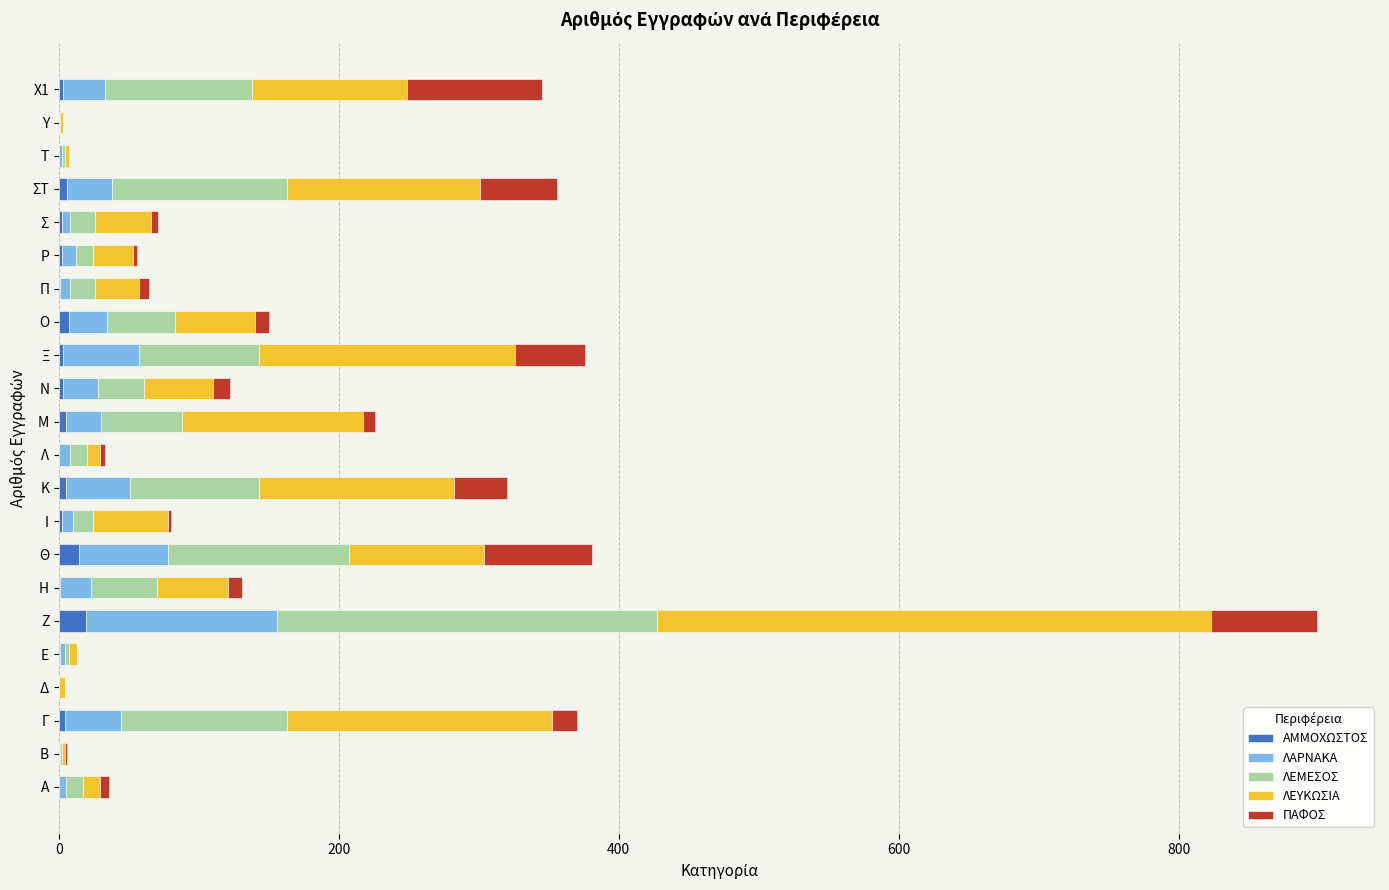

At which category is the sum across all series the highest?

Ζ